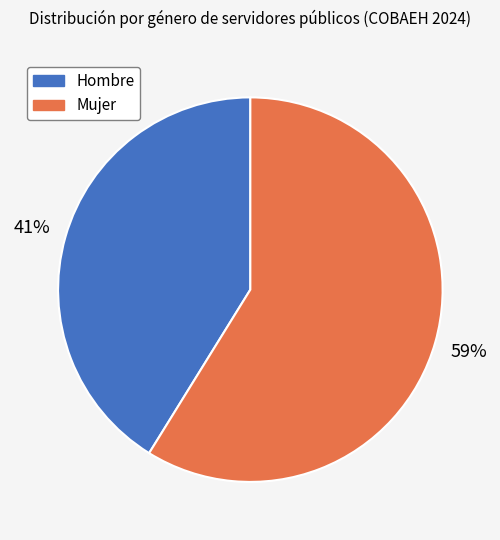

How many segments does this pie chart have?

2